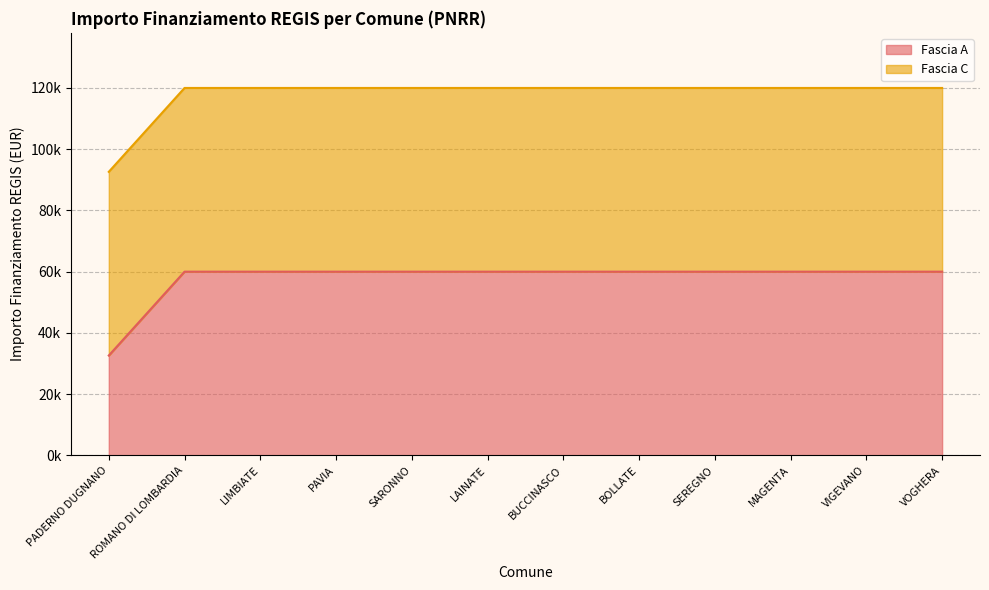

True or false: there are more than 2 points higher than both neighbors.

False